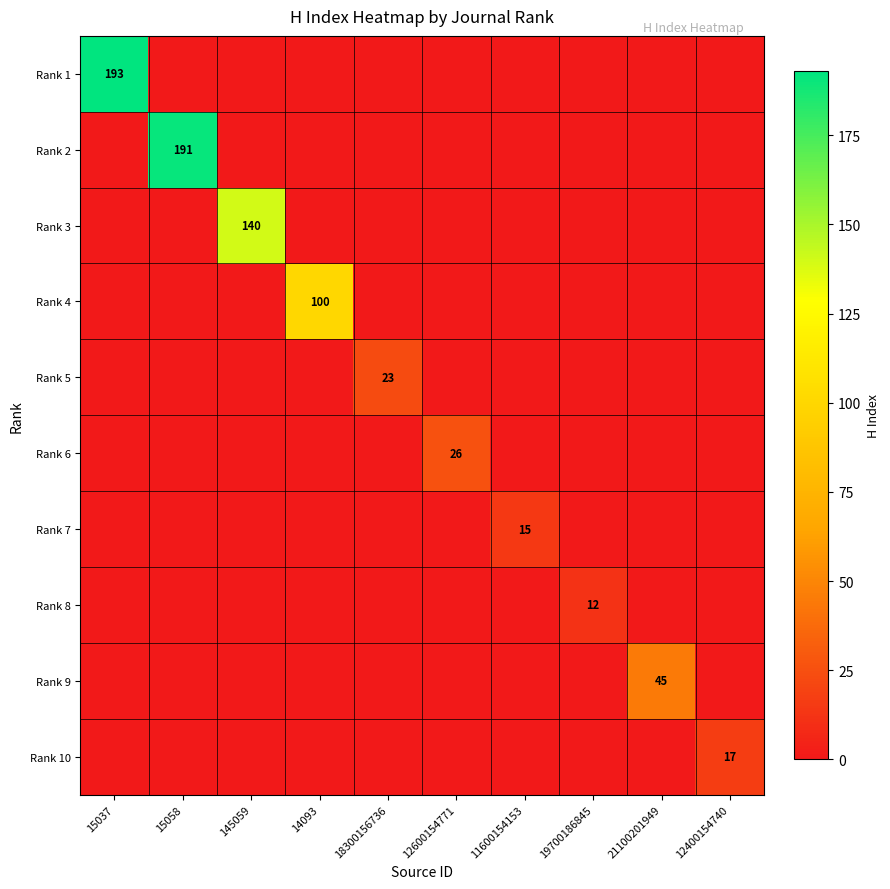

The value of Rank 2 at 15058 is 318. True or false?

False